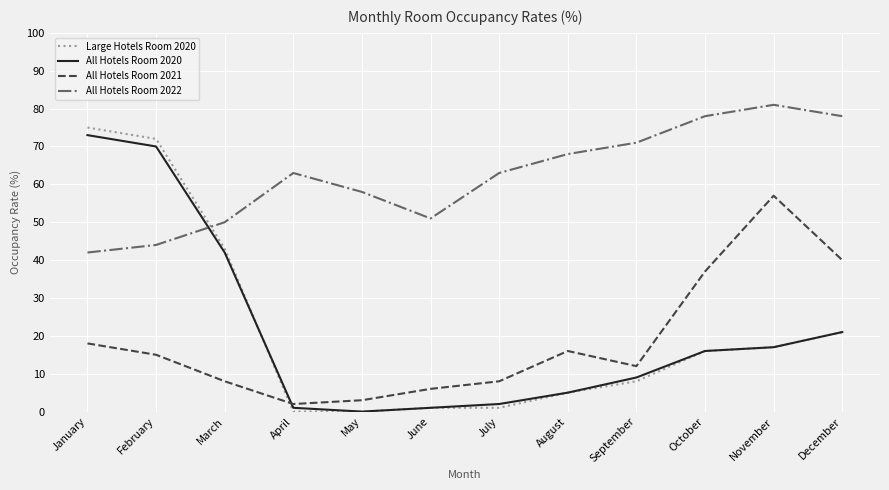

What is the spread (max minus min) of values at September?

63